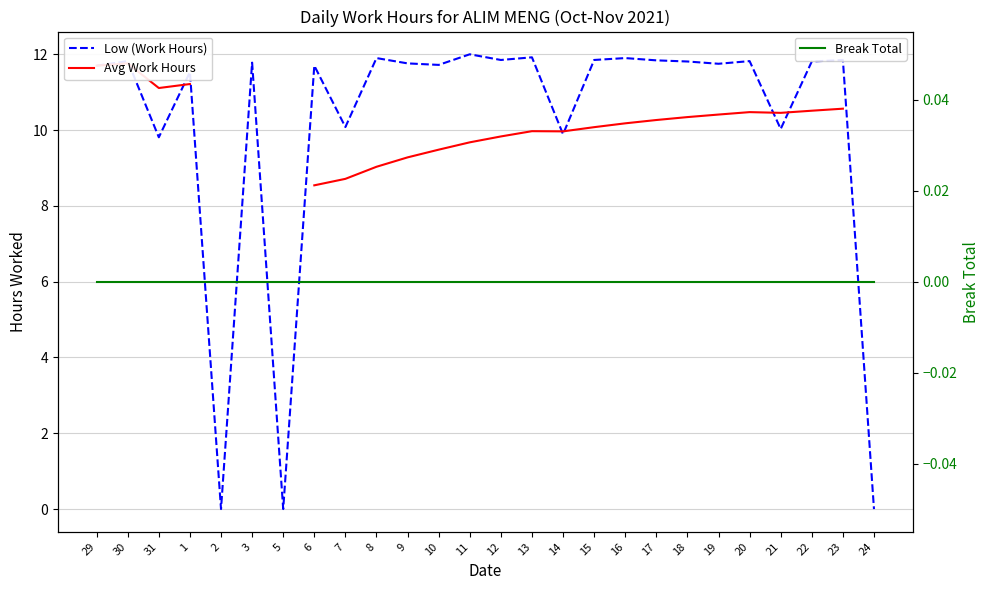

What is the label of the 1st point from the left?

29